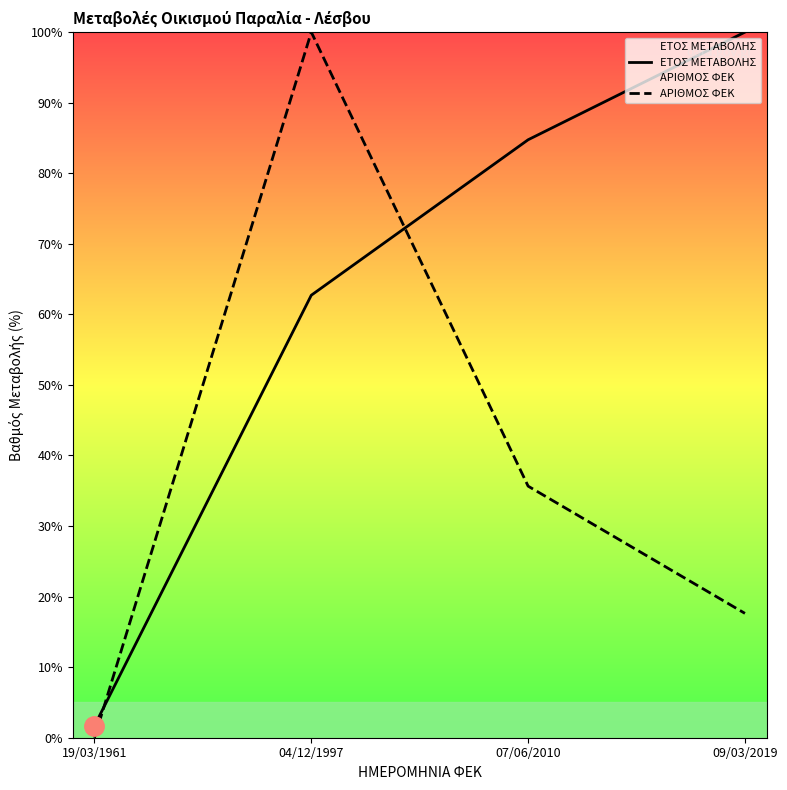

Is this an area chart (filled region under the line)?

No